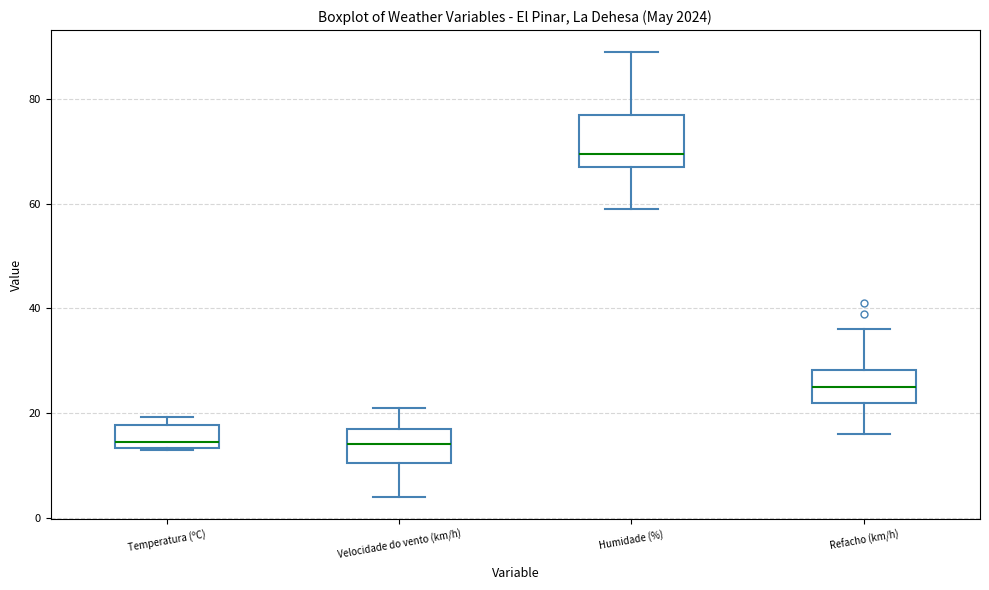

Which box has the highest median line?

Humidade (%)